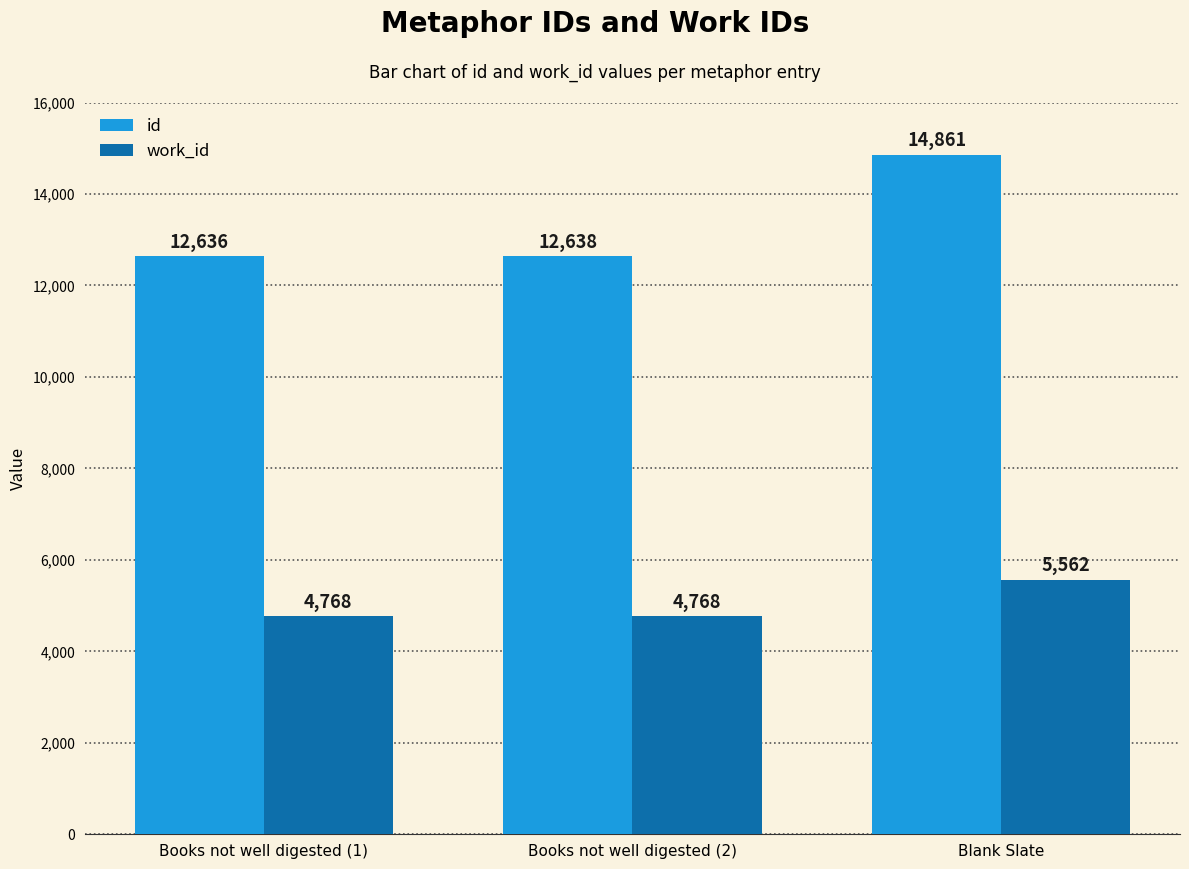

Rank the series at Books not well digested (1) from lowest to highest value.

work_id, id